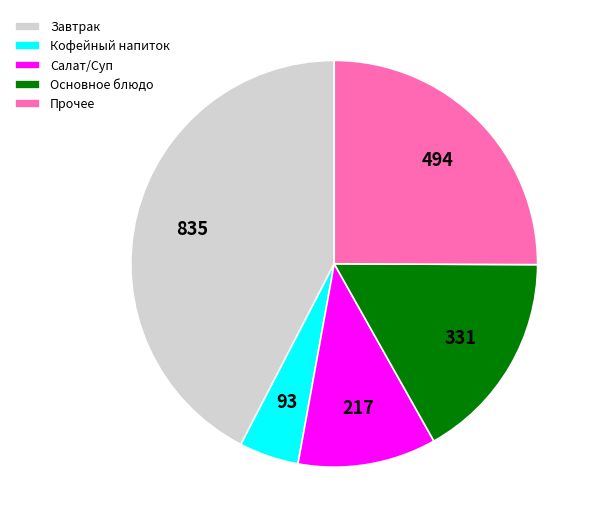

How many slices are in this pie chart?

5